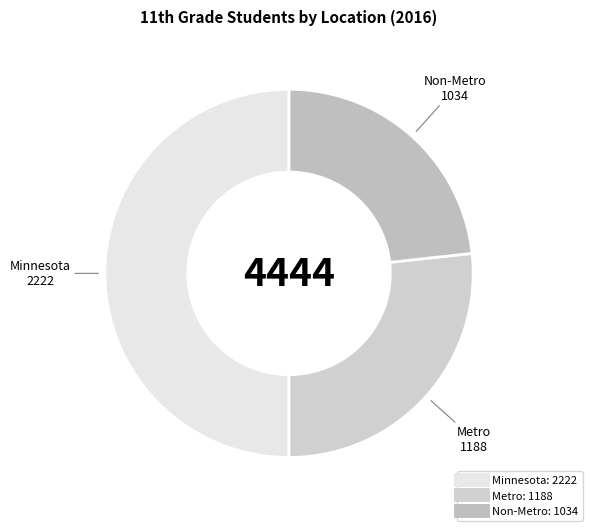

What is the largest slice in the pie chart?

Minnesota